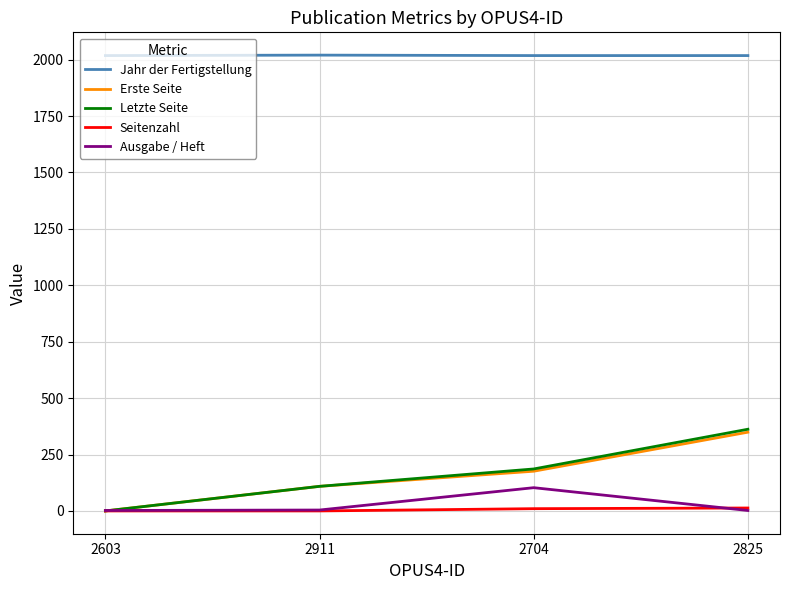

Which series has the widest spread of values?

Letzte Seite